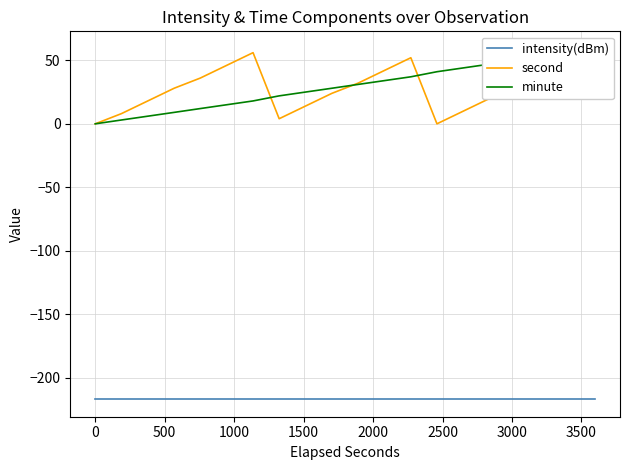

How many values in the second series are below 28?

9